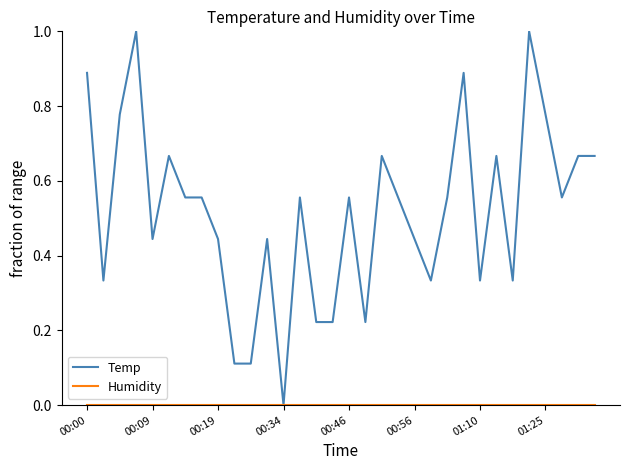

Which series has the largest total across all categories?

Temp